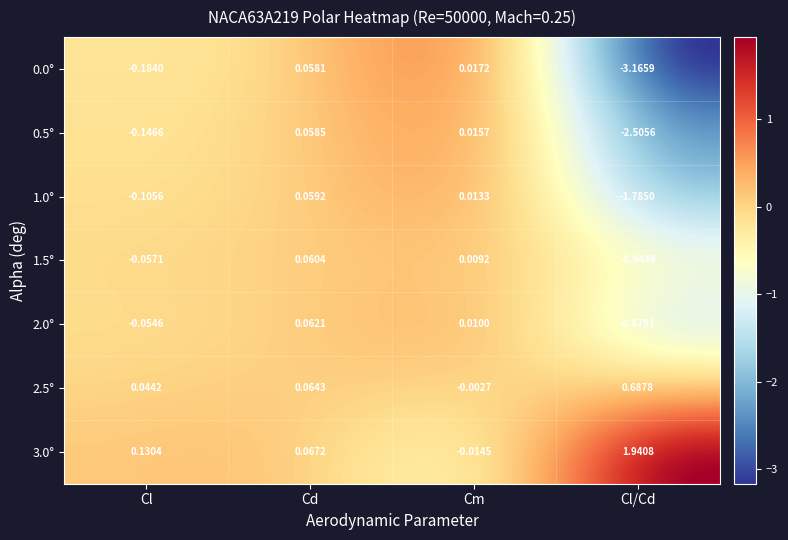

What is the approximate value of 2.0 at Cl/Cd?

-0.9